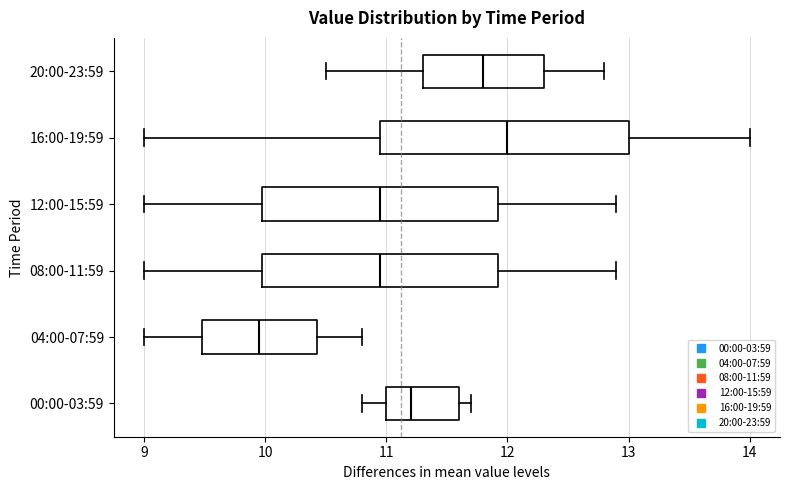

Reading bottom to top, transcribe this box plot: for each box, give where its median line is, the range the box spans, and where its two whiskers end, as read against the x-axis. The values are not printed on the chart, so give them approximately, as read against the axis.

00:00-03:59: median 11.2, box 11.0 to 11.6, whiskers 10.8 to 11.7
04:00-07:59: median 10.0, box 9.5 to 10.4, whiskers 9.0 to 10.8
08:00-11:59: median 11.0, box 10.0 to 11.9, whiskers 9.0 to 12.9
12:00-15:59: median 11.0, box 10.0 to 11.9, whiskers 9.0 to 12.9
16:00-19:59: median 12.0, box 11.0 to 13.0, whiskers 9.0 to 14.0
20:00-23:59: median 11.8, box 11.3 to 12.3, whiskers 10.5 to 12.8